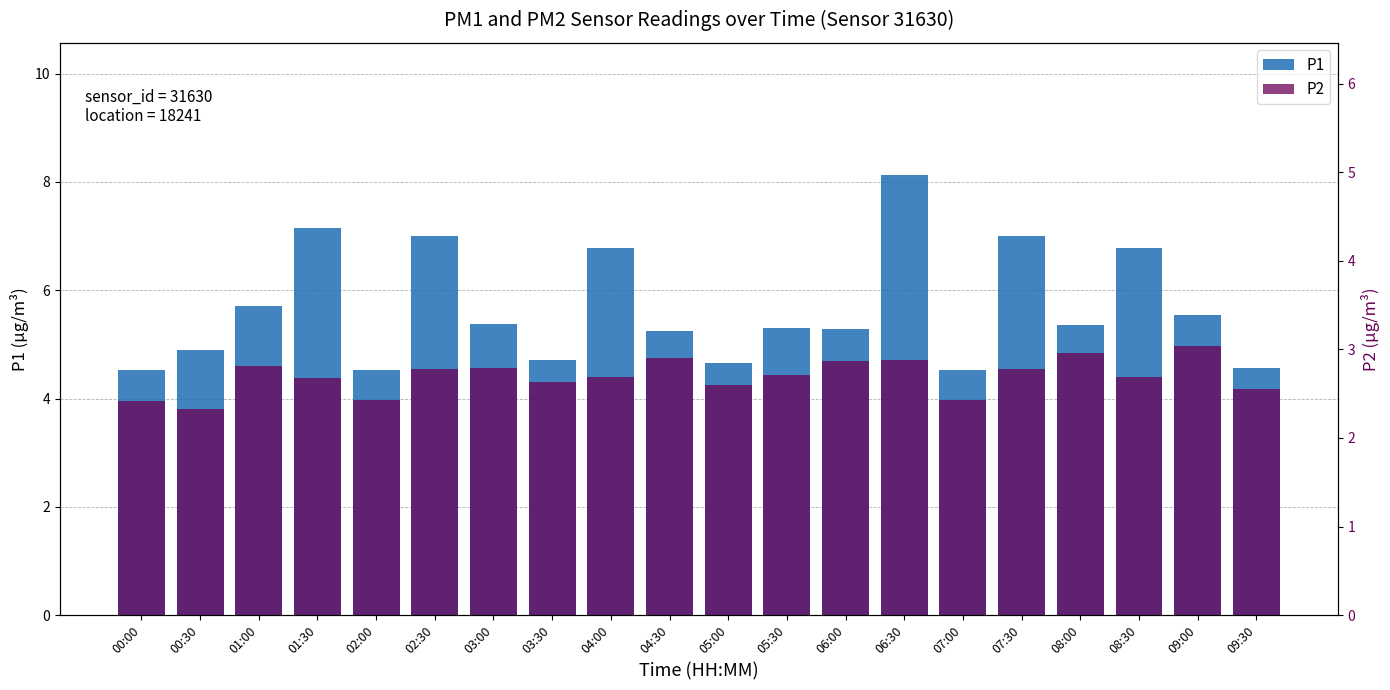

How many bars are there in total?

40